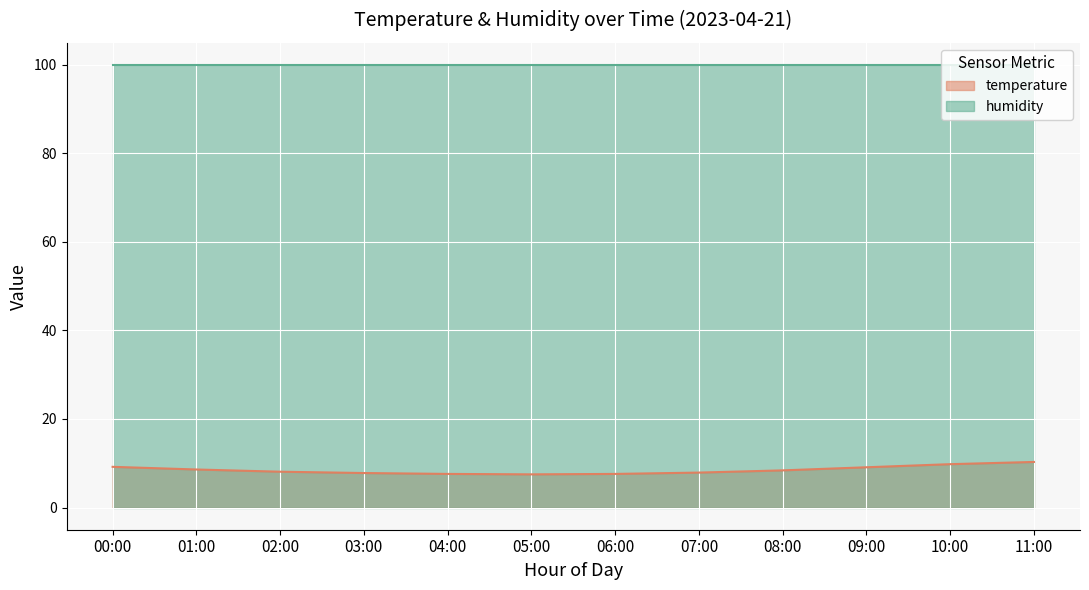

What is the sum of the values at 03:00 and 11:00?

18.1